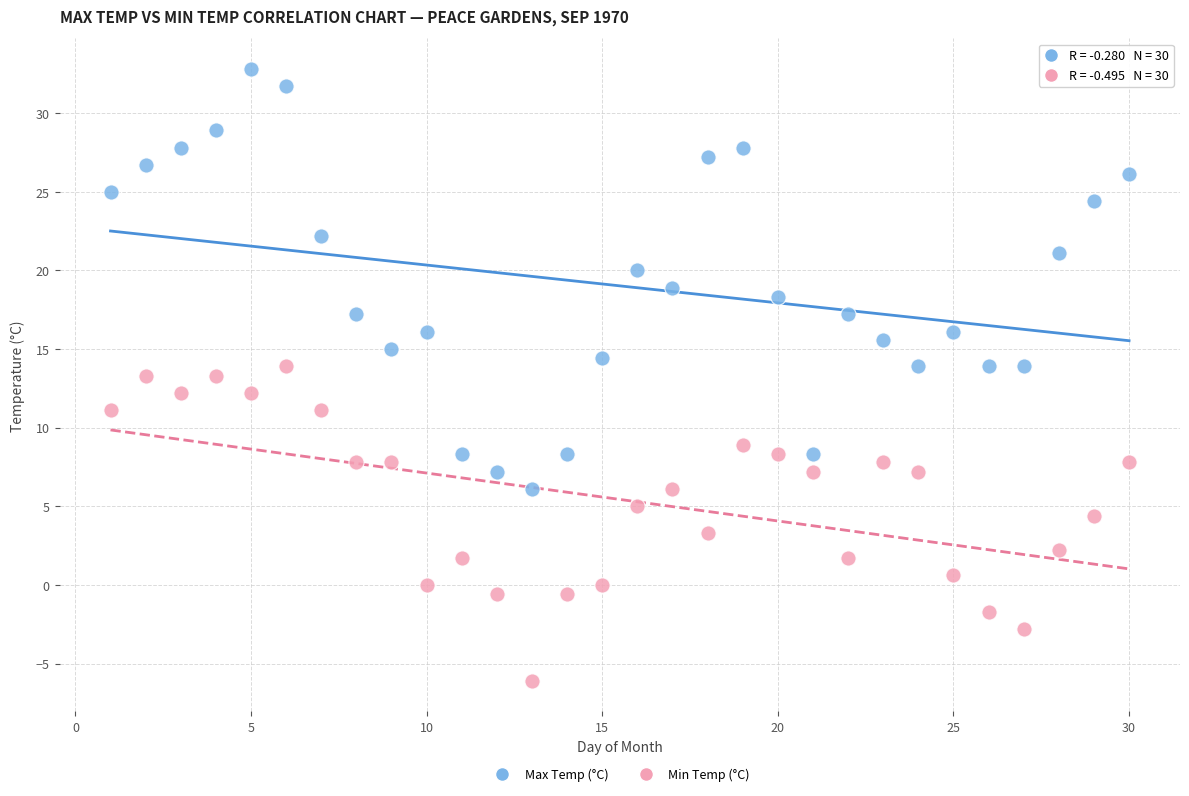

Across all data points, what is the range of X values (max minus min)?

29.0